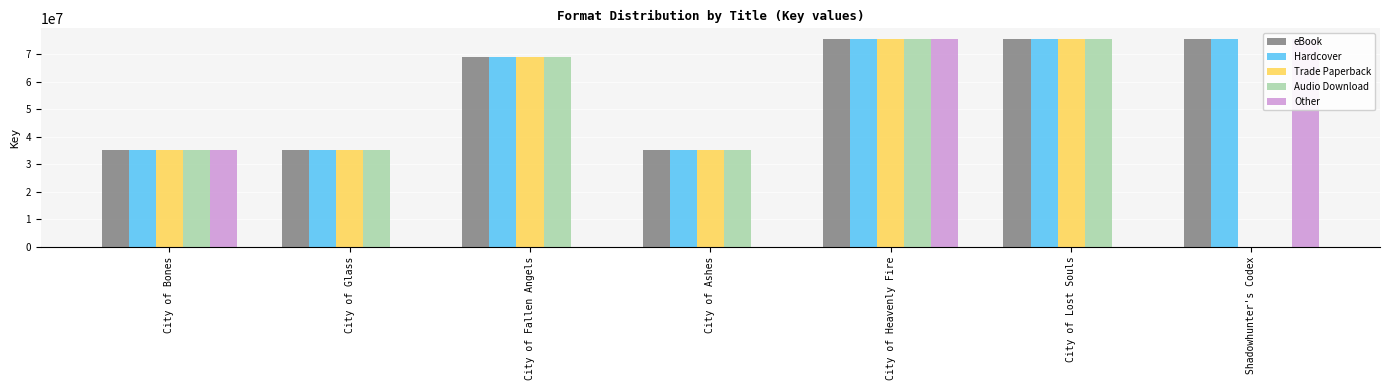

The Audio Download series shows 68834930 at City of Fallen Angels. True or false?

True